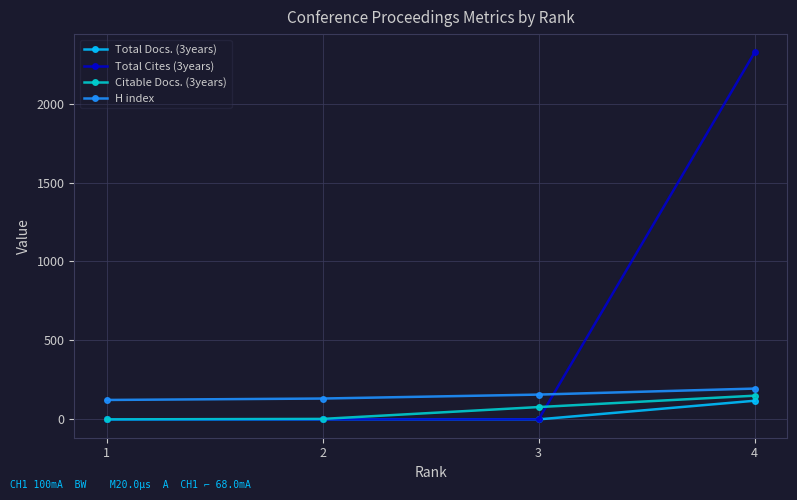

True or false: Total Docs. (3years) and H index intersect in this chart.

False